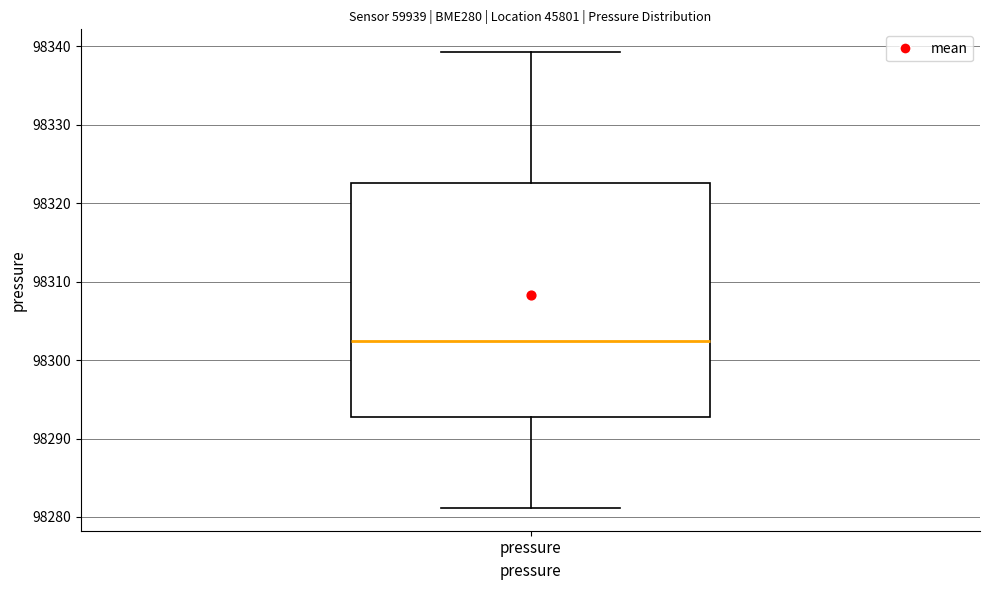

Read this box plot against the y-axis: the position of the median line, the range covered by the box, and the ends of both whiskers. The values are not printed on the chart, so give them approximately, as read against the axis.

median 98302, box 98293 to 98323, whiskers 98281 to 98339